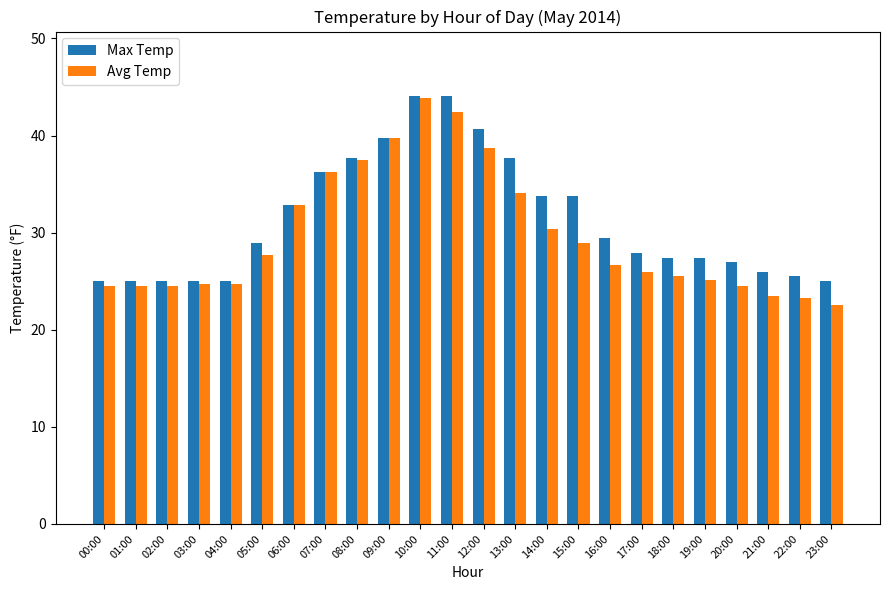

List the series in order of their overall mean, lowest first.

Avg Temp, Max Temp